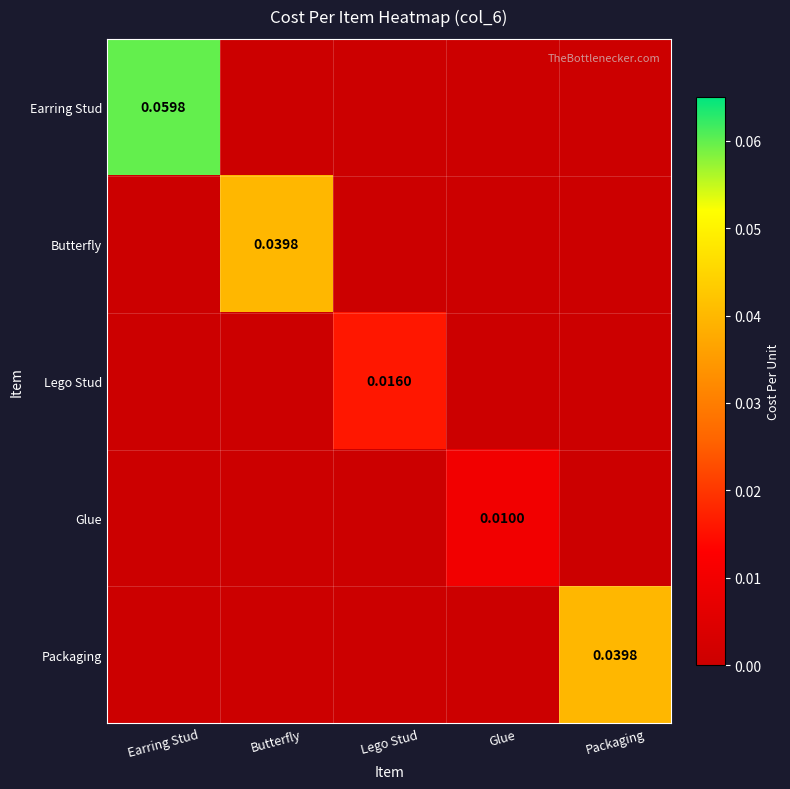

List the labels in order of Butterfly value, largest first.

Butterfly, Earring Stud, Lego Stud, Glue, Packaging